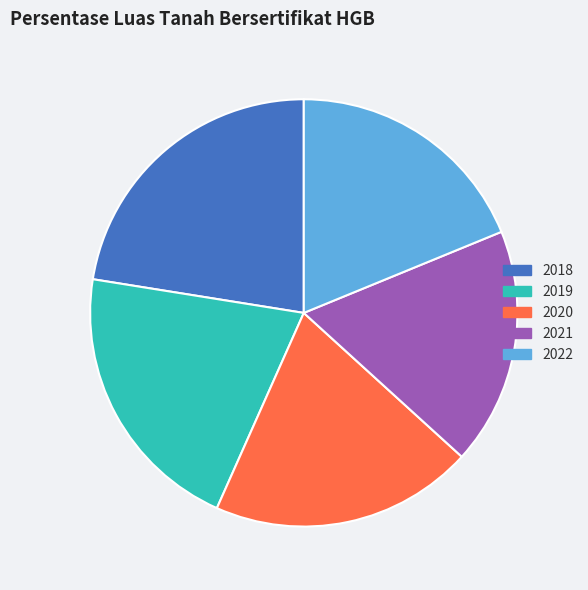

Between 2020 and 2021, which is larger?

2020